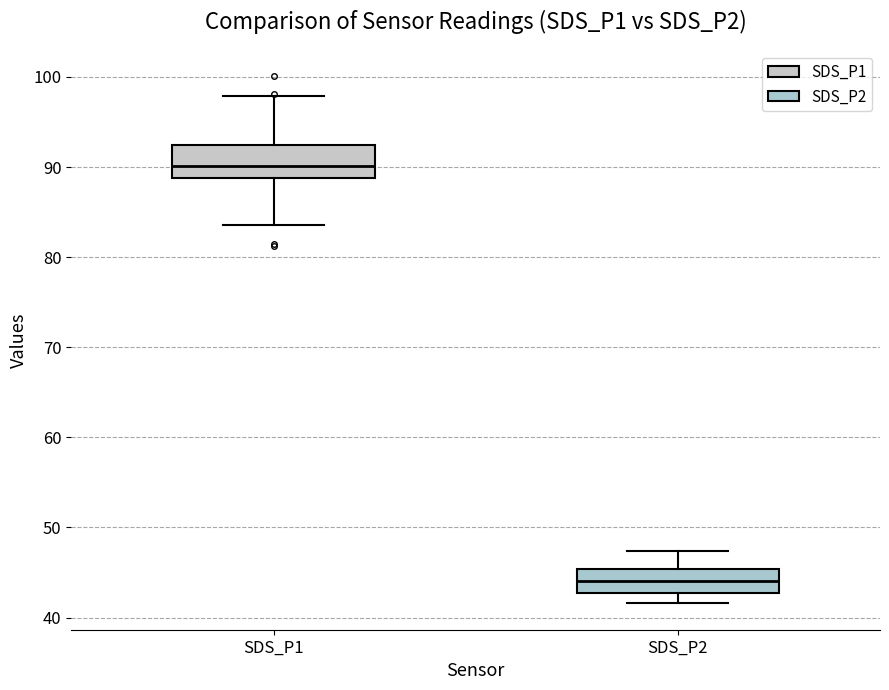

Reading left to right, transcribe this box plot: for each box, give where its median line is, the range the box spans, and where its two whiskers end, as read against the y-axis. The values are not printed on the chart, so give them approximately, as read against the axis.

SDS_P1: median 90, box 89 to 92, whiskers 84 to 98
SDS_P2: median 44, box 43 to 45, whiskers 42 to 47